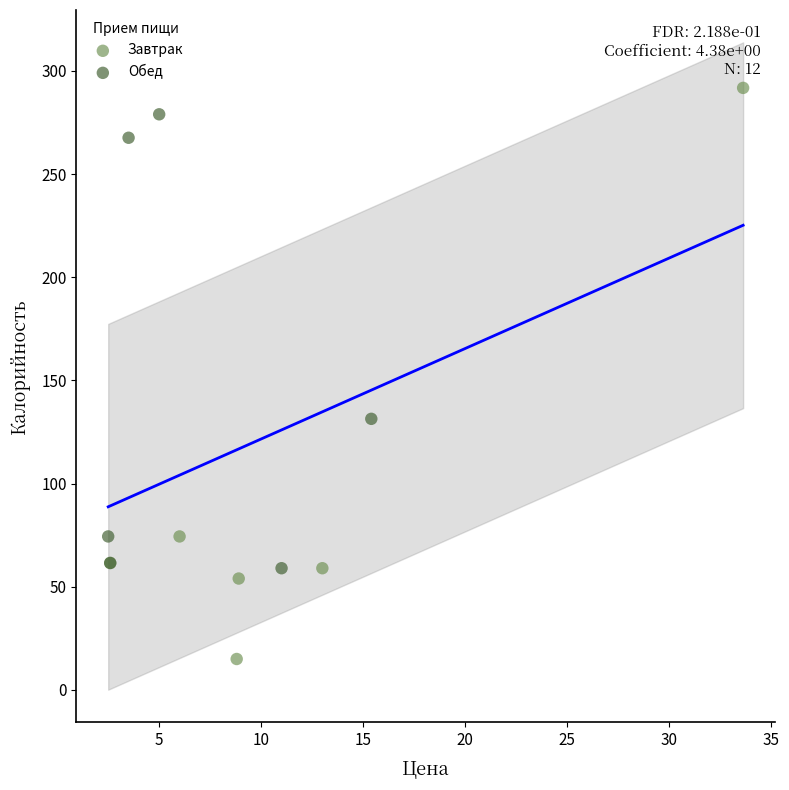

Which series contains the lowest Y value?

Завтрак